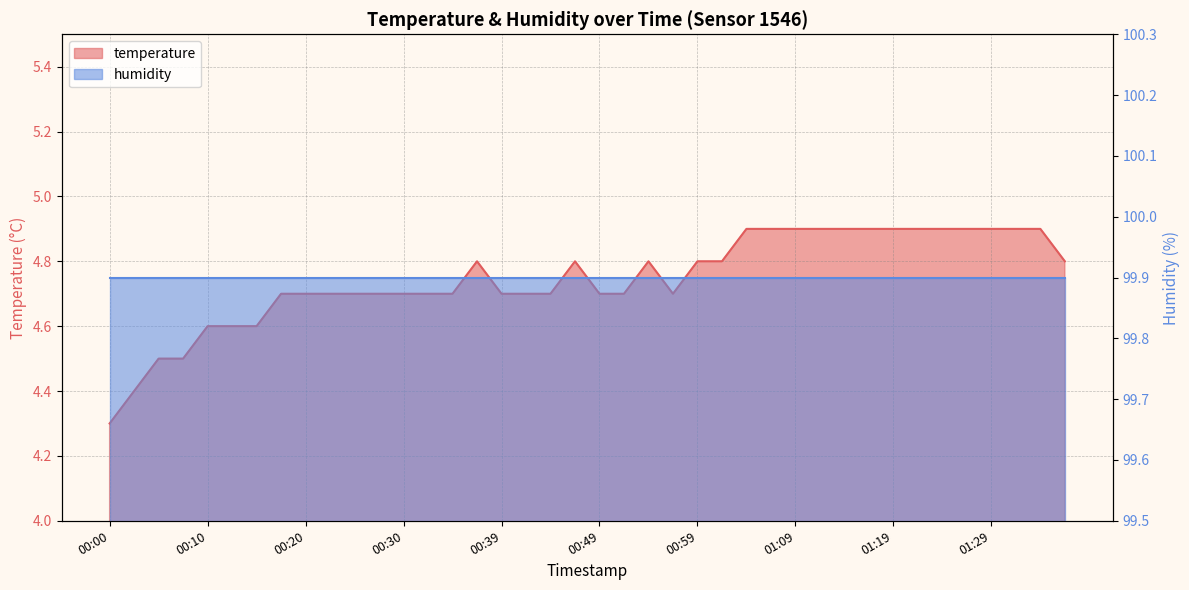

How many points are higher than both their immediate neighbors (excluding endpoints)?

3